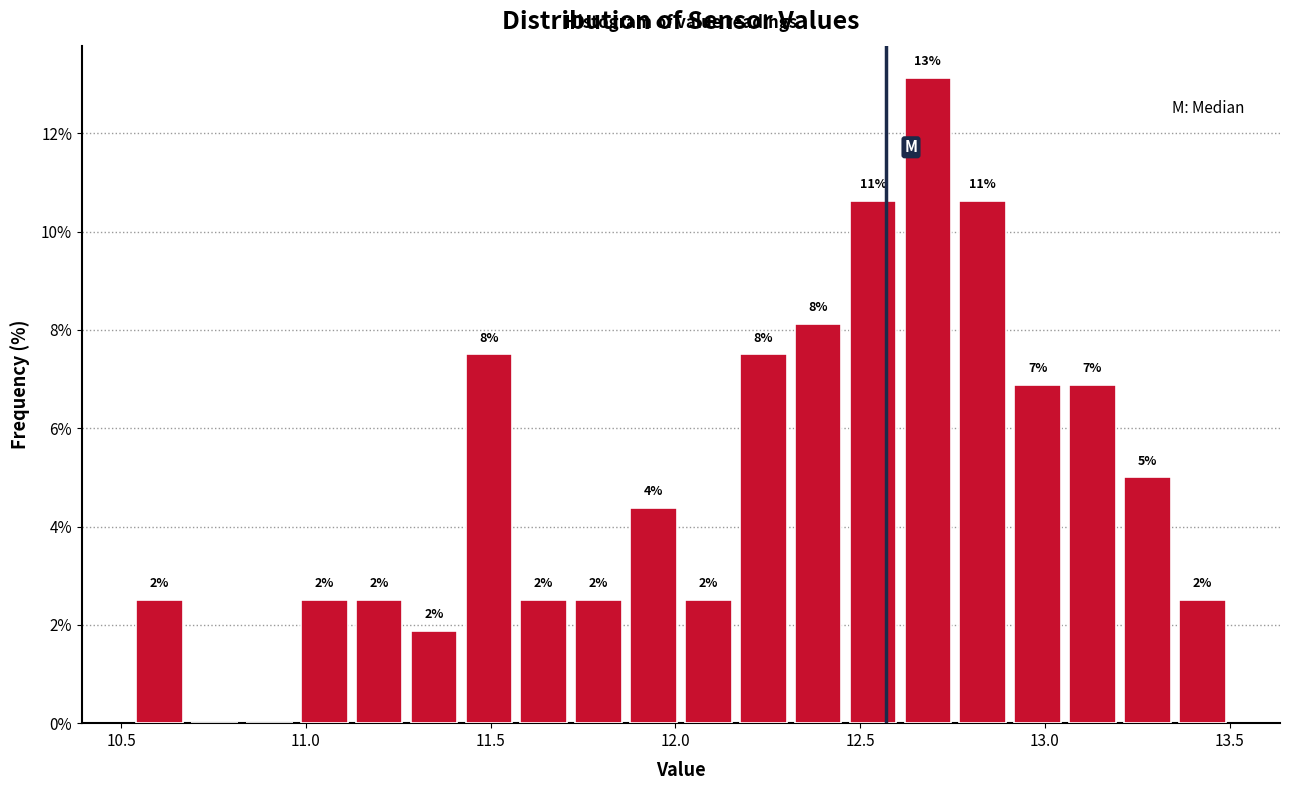

Around what value on the x-axis is the tallest bar? Give the approximate position of its centre, as read against the axis.

12.70